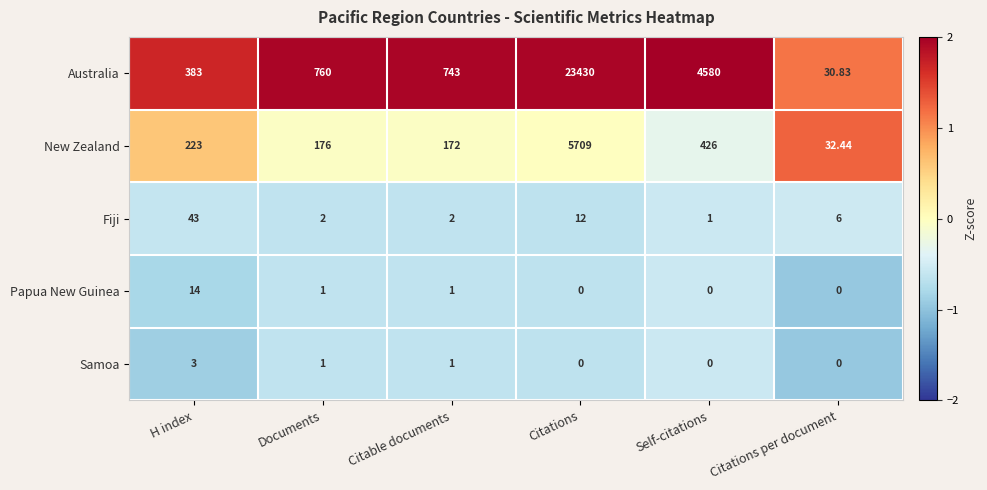

How many data points does each series have?

6